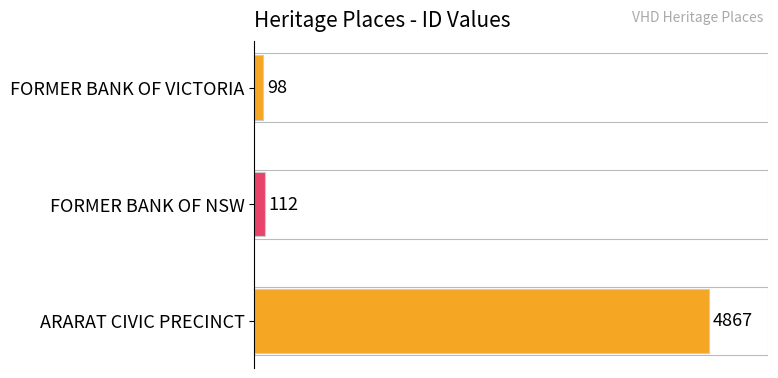

Is it true that the value at FORMER BANK OF VICTORIA is 98?

True